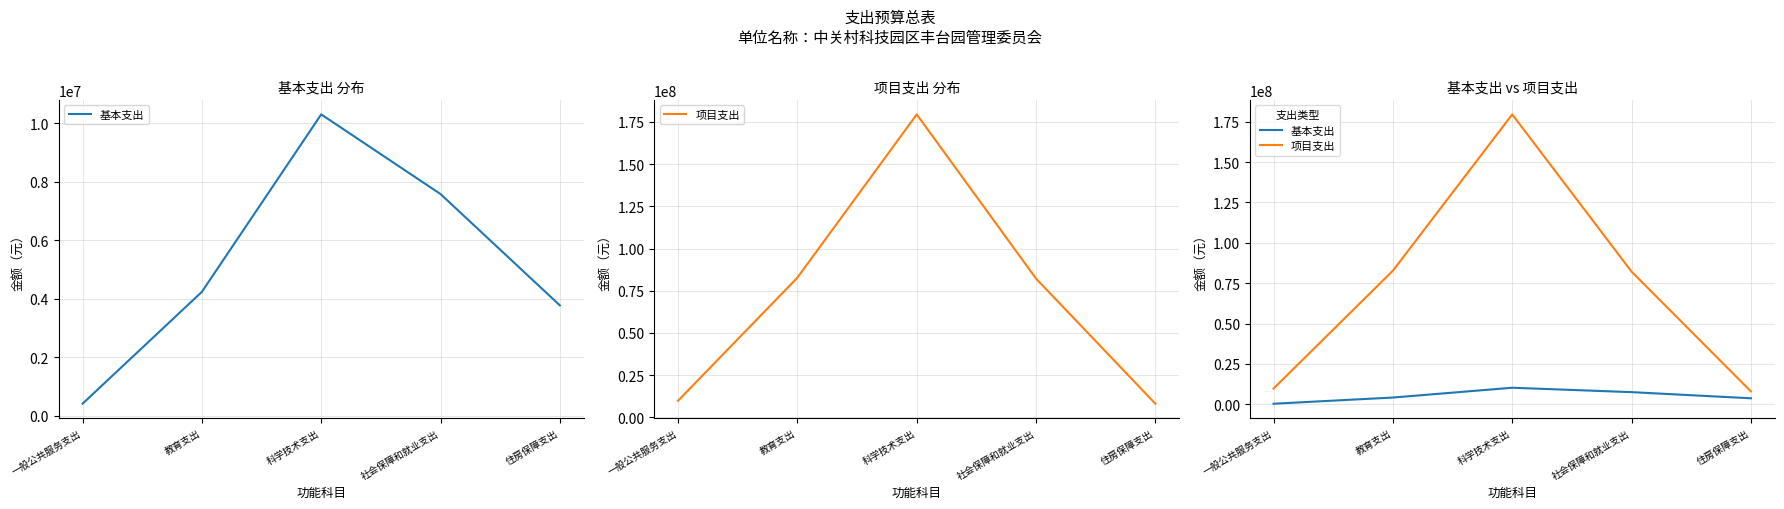

True or false: 基本支出 and 项目支出 intersect in this chart.

False